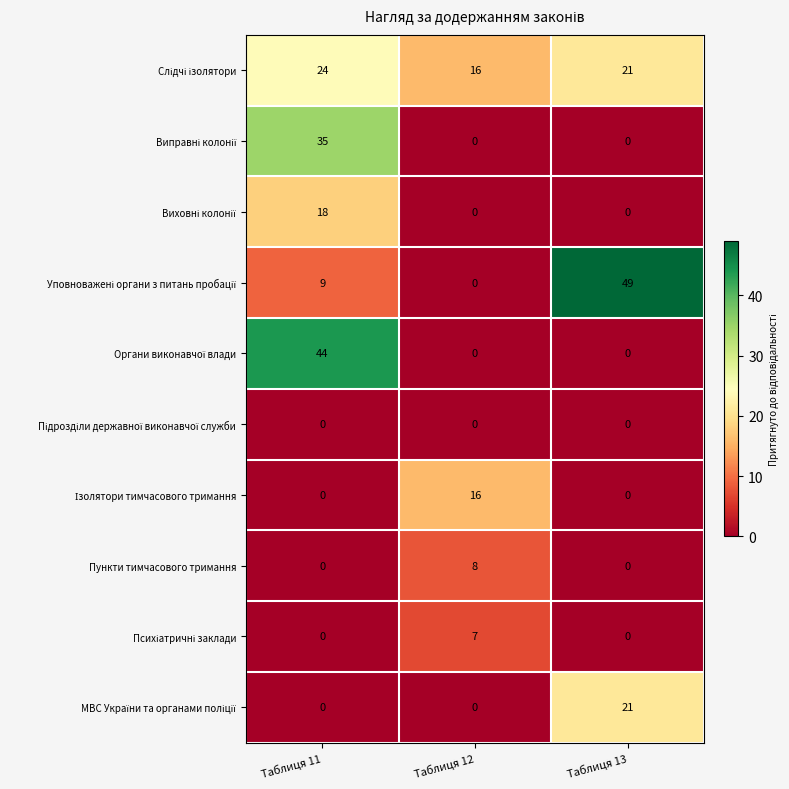

What is the total value across all series at Таблиця 12?

47